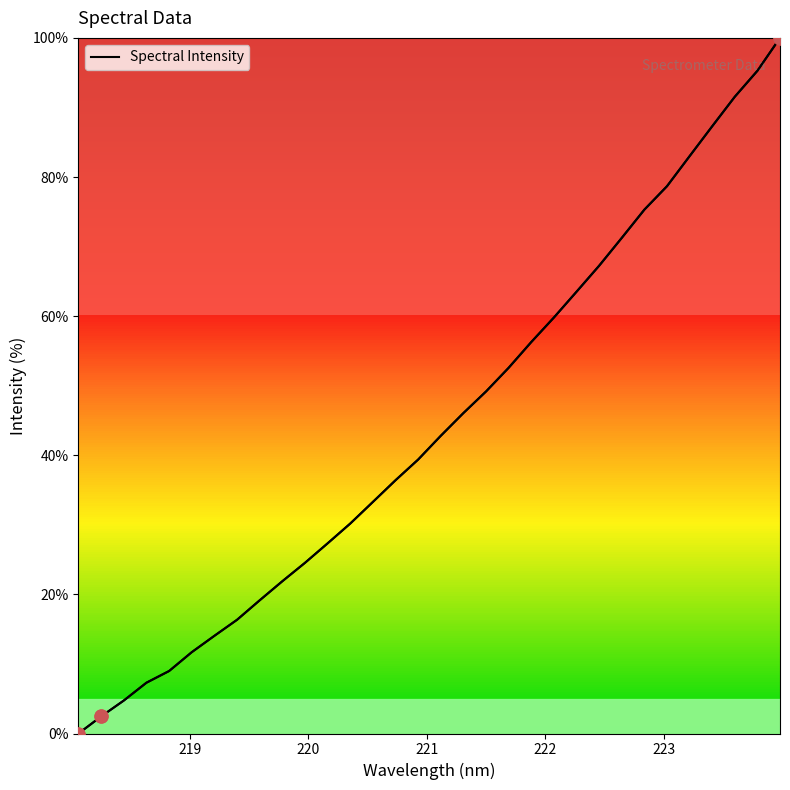

What is the maximum value shown in the chart?

100.0